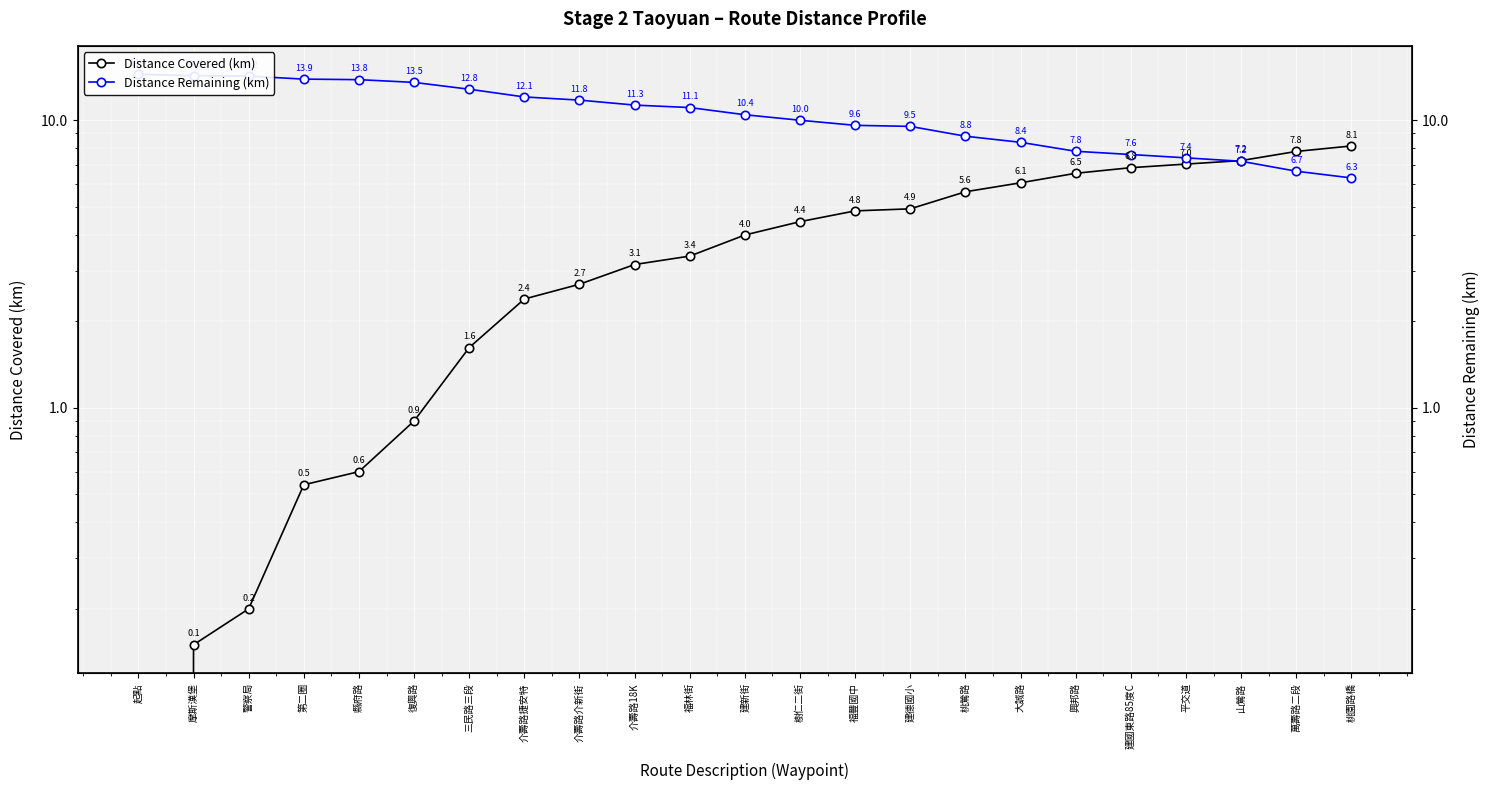

What is the difference between the Distance Remaining (km) values at 三民路三段 and 福林街?

1.8